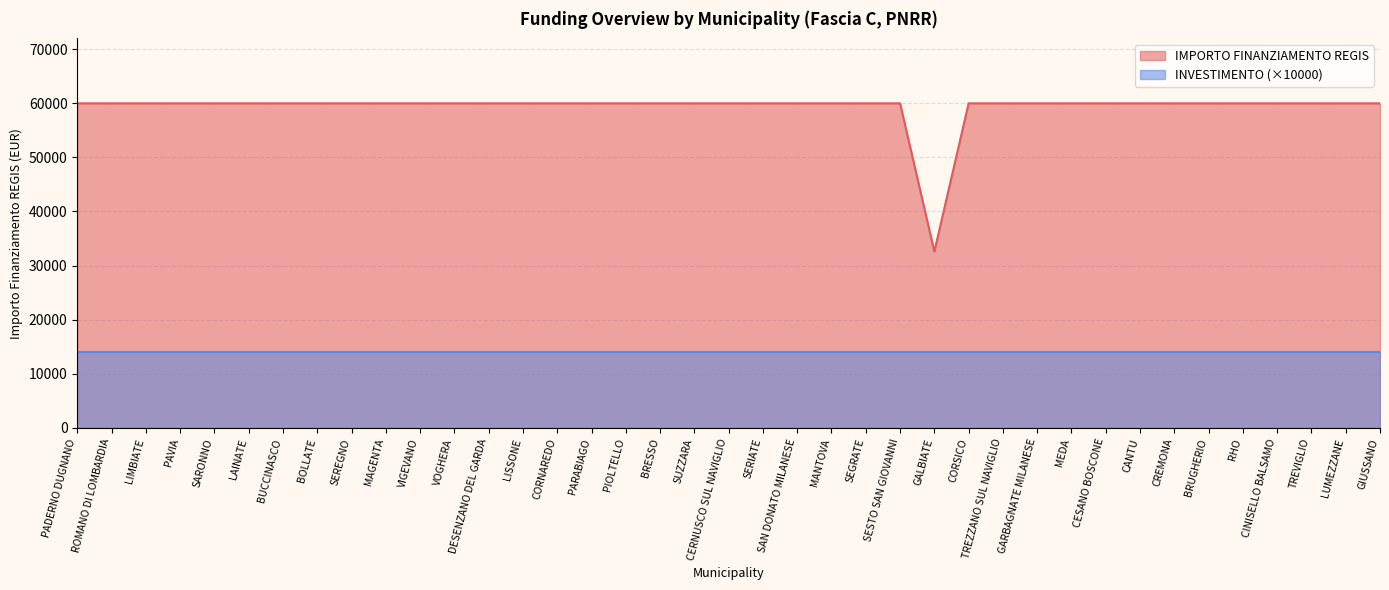

Read the value at ROMANO DI LOMBARDIA.

59966